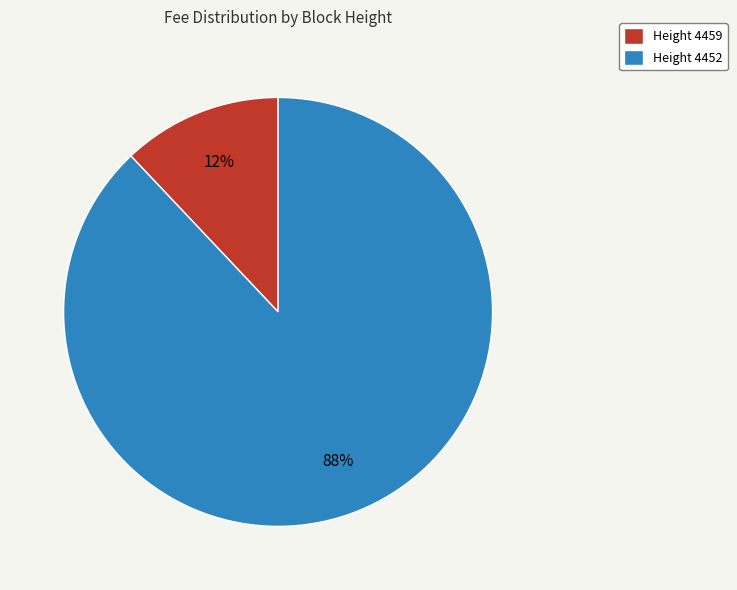

Which has a higher value, Height 4459 or Height 4452?

Height 4452